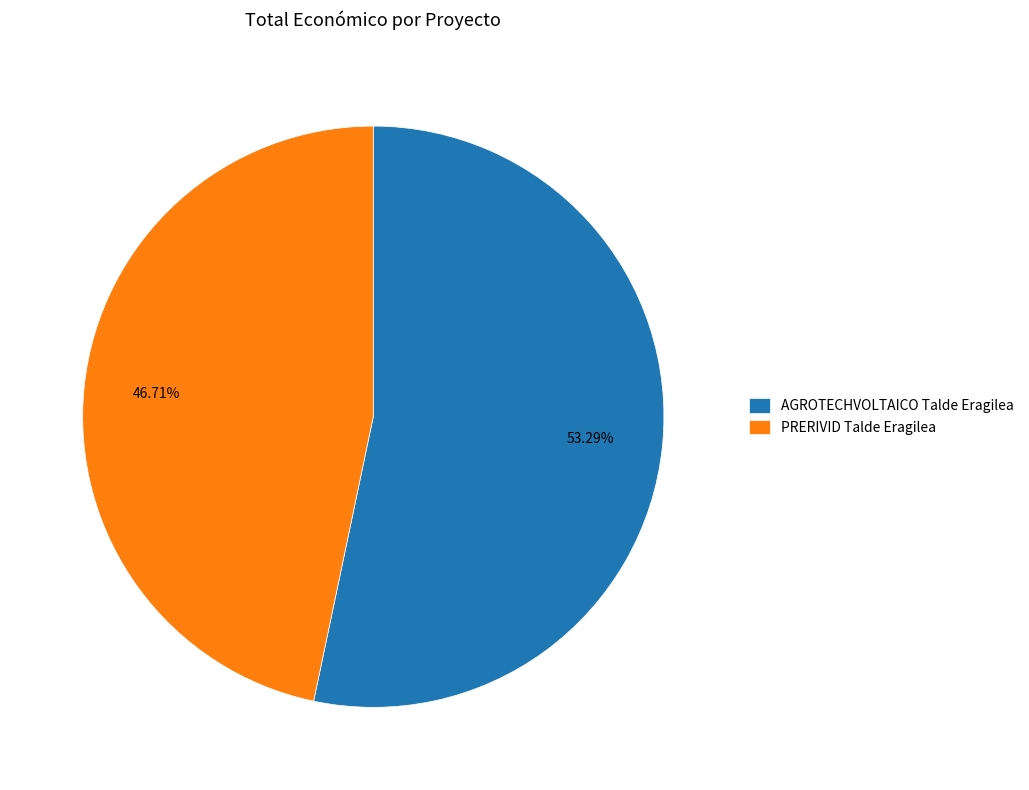

Does any single category account for the majority?

Yes